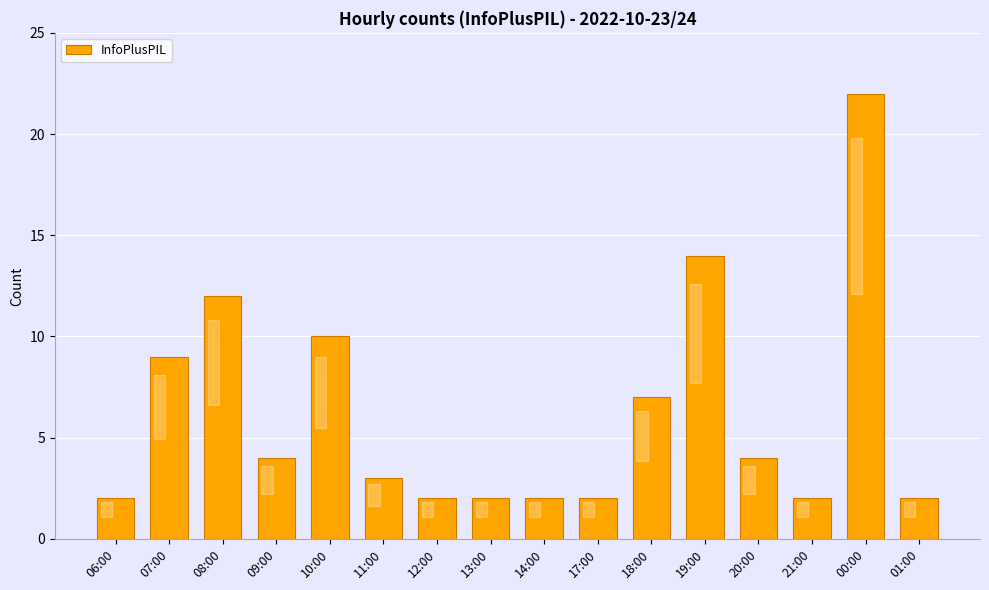

How many bars are there in total?

16